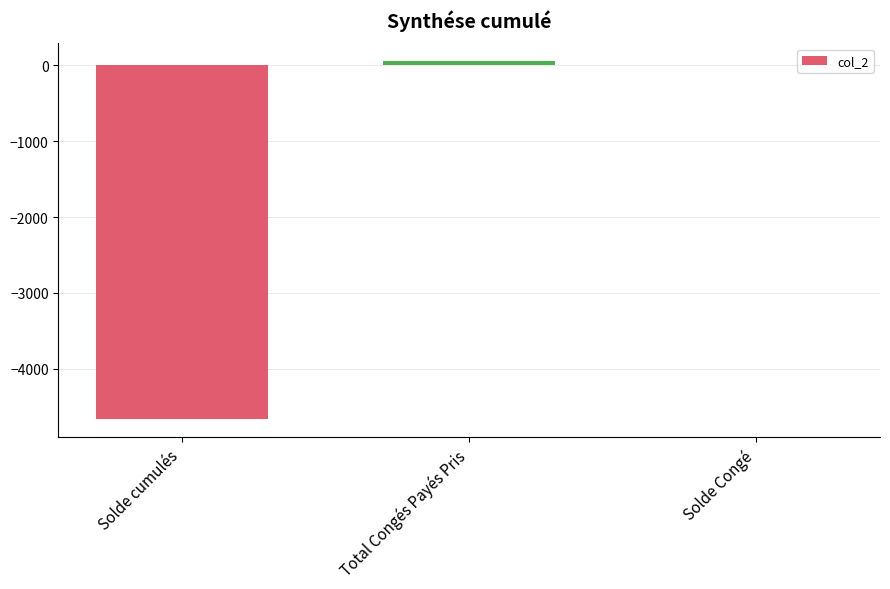

What is the approximate value at Solde cumulés?

-4665.6